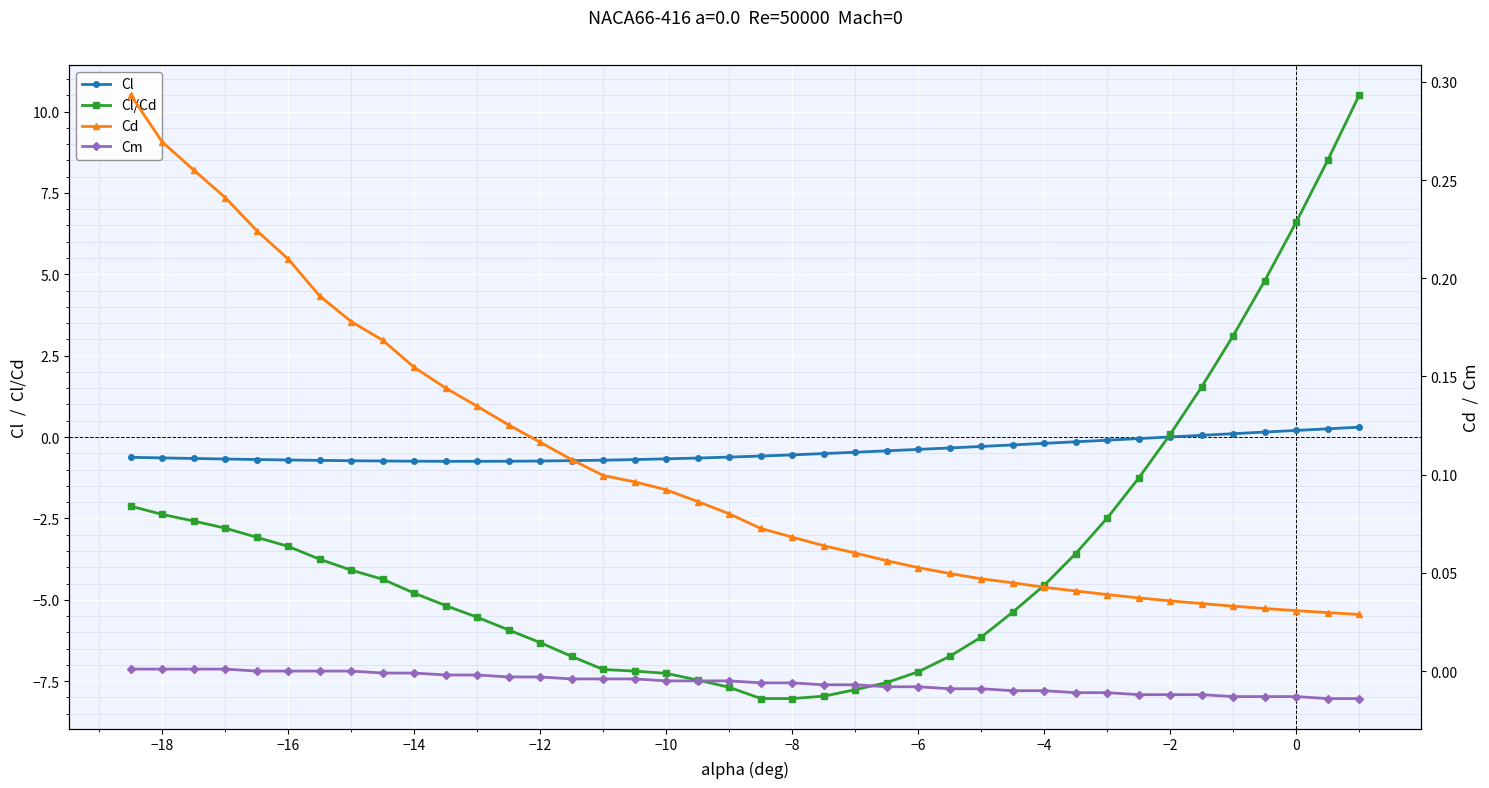

At how many categories does at least one series exceed 4?

4